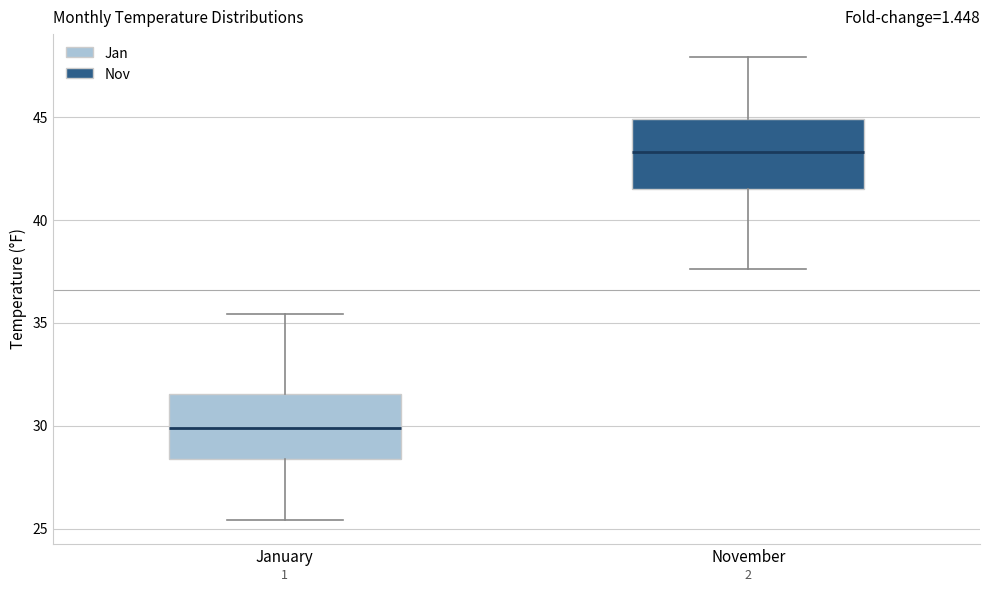

Reading left to right, transcribe this box plot: for each box, give where its median line is, the range the box spans, and where its two whiskers end, as read against the y-axis. The values are not printed on the chart, so give them approximately, as read against the axis.

January: median 30.0, box 28.5 to 31.5, whiskers 25.5 to 35.5
November: median 43.5, box 41.5 to 45.0, whiskers 37.5 to 48.0